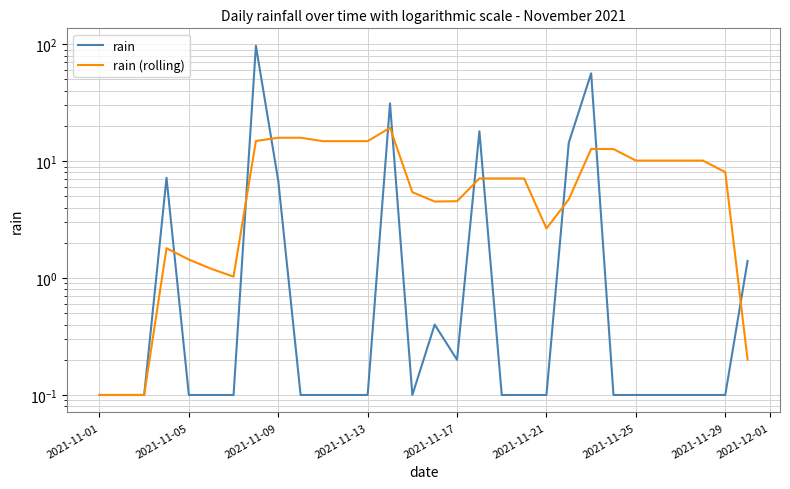

What is the minimum value shown in the chart?

0.1